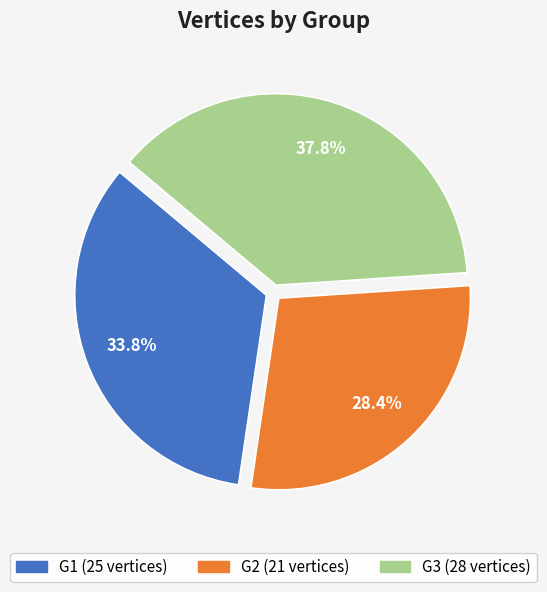

What portion of the pie excludes G3?

62.2%